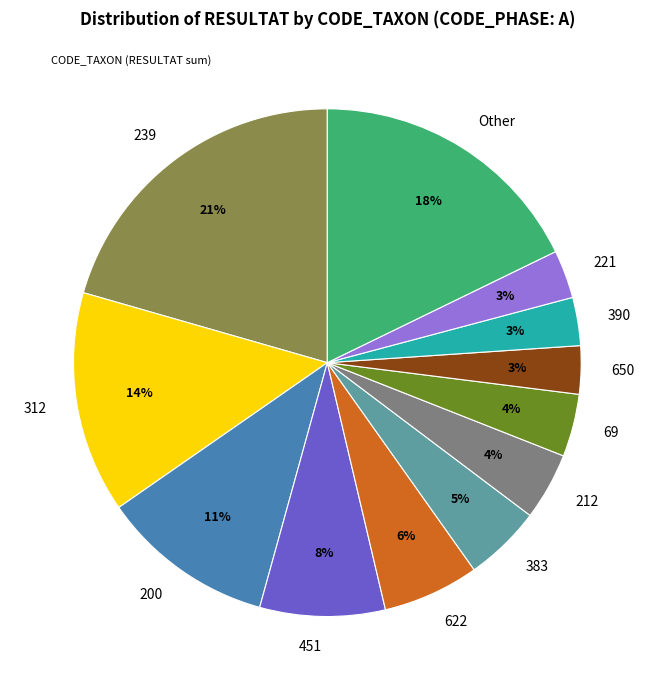

How many segments does this pie chart have?

12